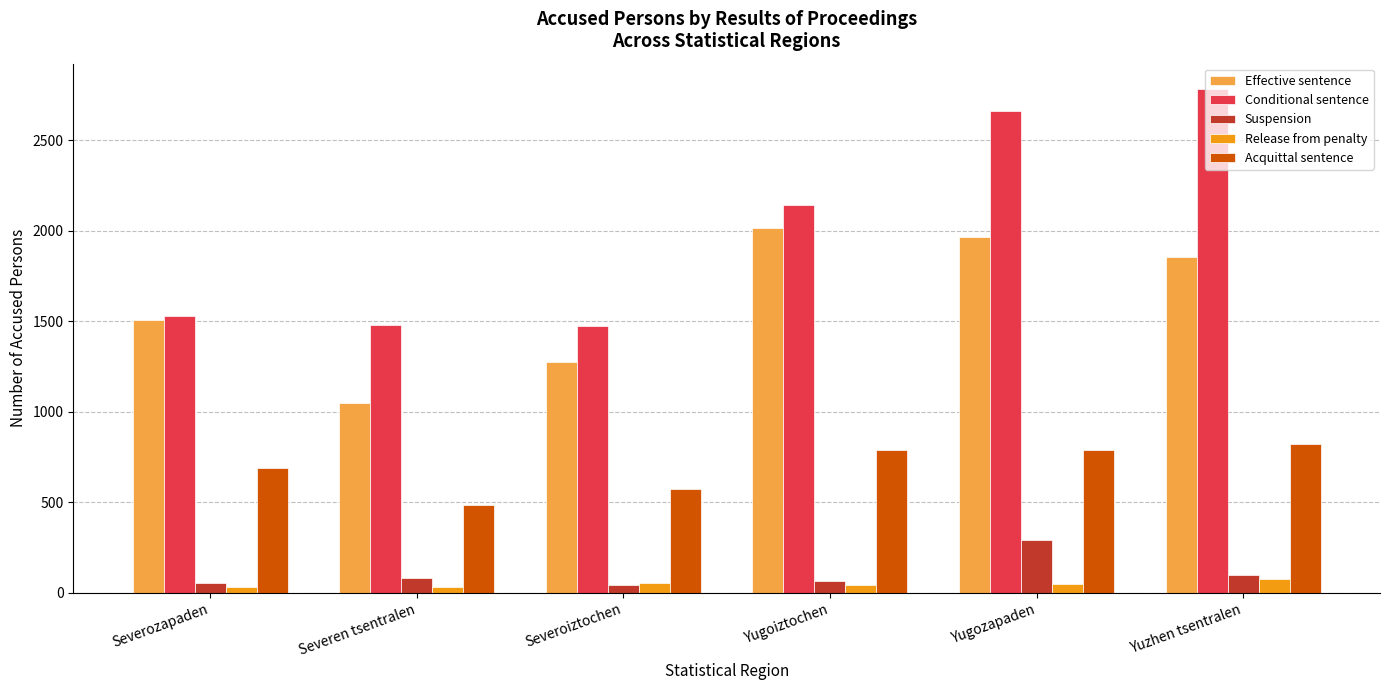

What is the label of the 5th bar from the left?

Yugozapaden